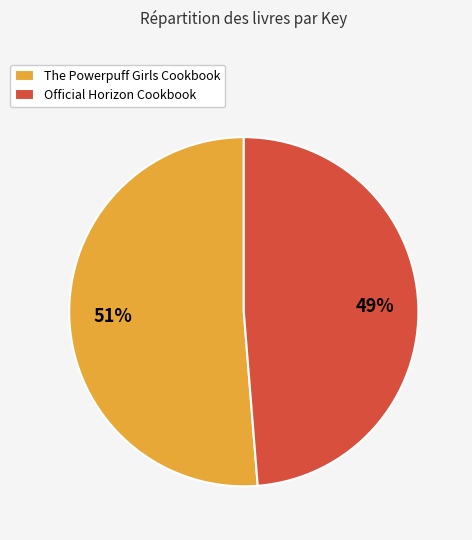

To the nearest percent, what portion does Official Horizon Cookbook represent?

49%